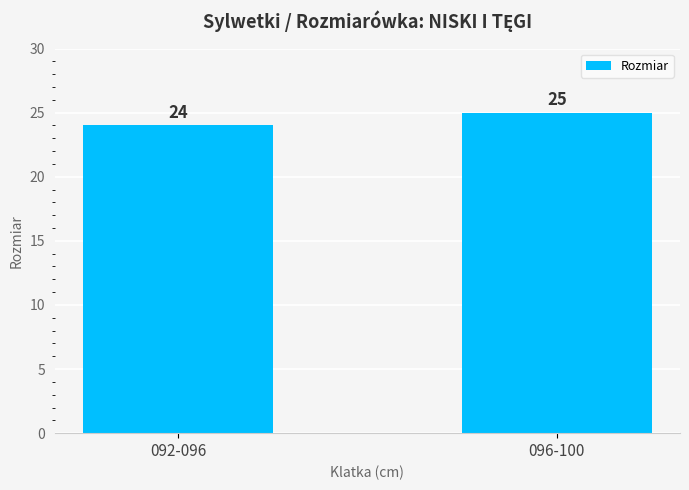

Rank the categories by value from lowest to highest.

092-096, 096-100